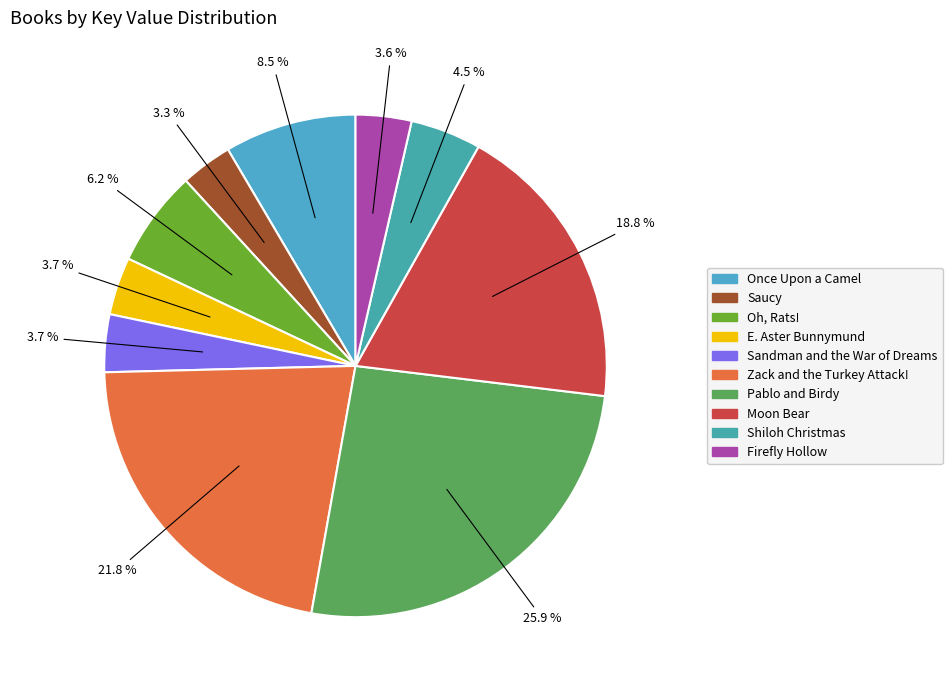

What portion of the pie excludes Shiloh Christmas?

95.5%